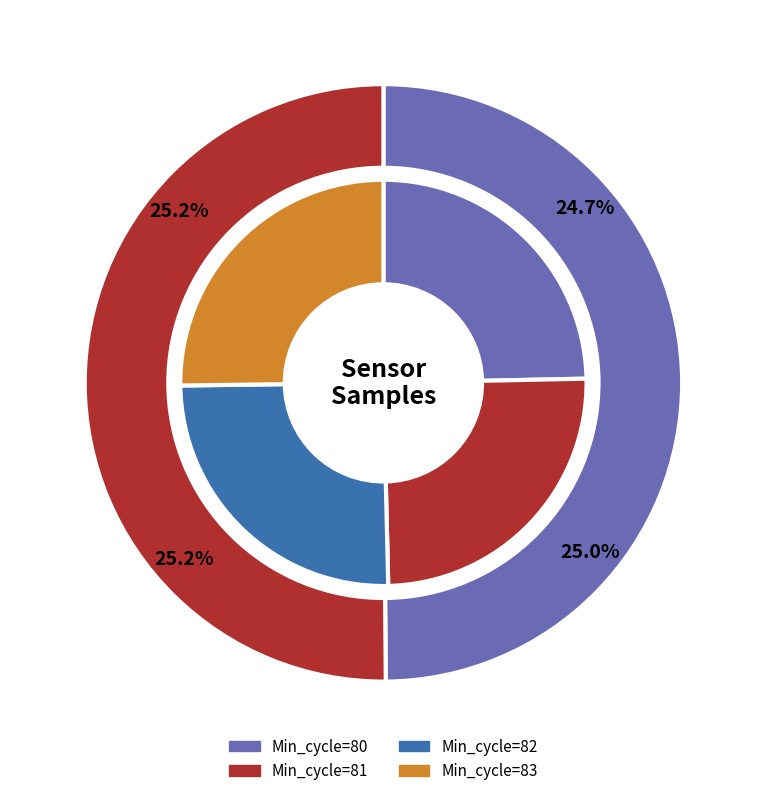

To the nearest percent, what is the average slice percentage?

25%